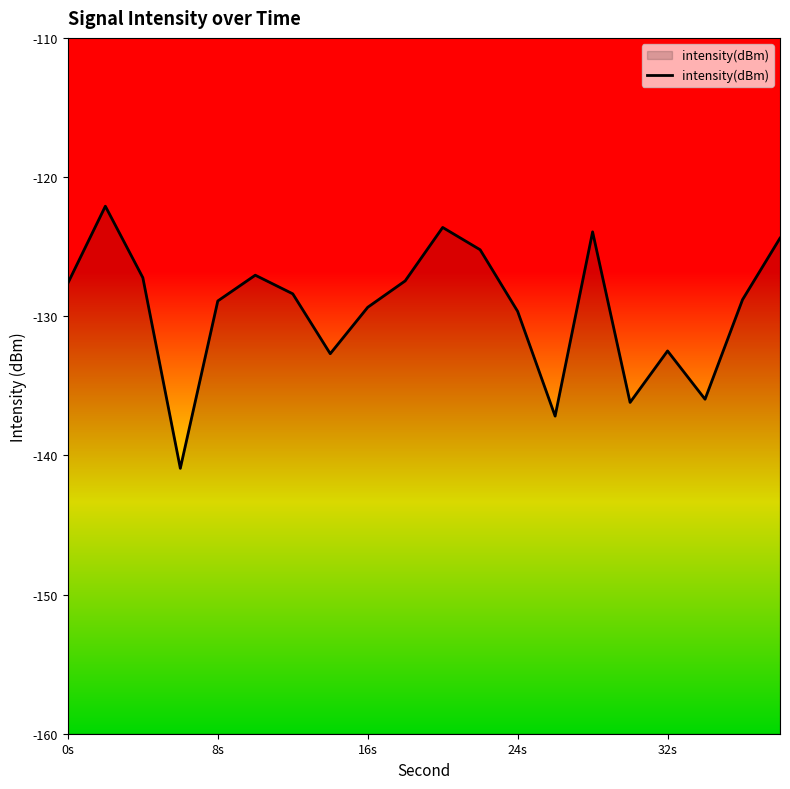

The value at 24s is -129.7. True or false?

True